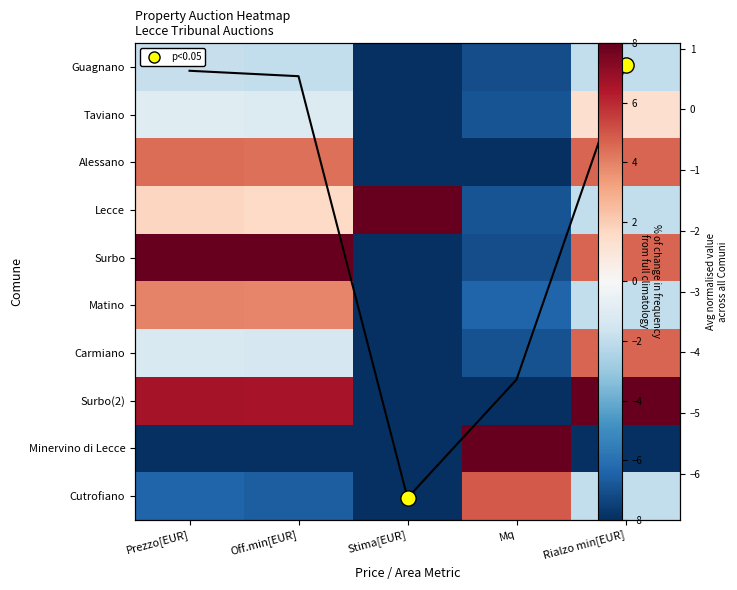

Is the value of Guagnano at Off.min[EUR] greater than the value of Surbo(2) at Stima[EUR]?

Yes